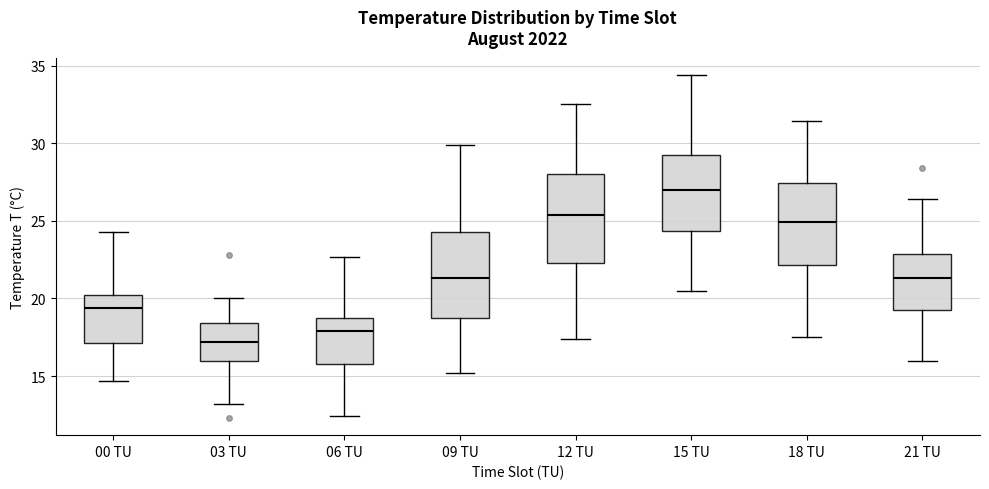

Reading left to right, transcribe this box plot: for each box, give where its median line is, the range the box spans, and where its two whiskers end, as read against the y-axis. The values are not printed on the chart, so give them approximately, as read against the axis.

00 TU: median 19.5, box 17.0 to 20.0, whiskers 14.5 to 24.5
03 TU: median 17.0, box 16.0 to 18.5, whiskers 13.0 to 20.0
06 TU: median 18.0, box 16.0 to 19.0, whiskers 12.5 to 22.5
09 TU: median 21.5, box 19.0 to 24.5, whiskers 15.0 to 30.0
12 TU: median 25.5, box 22.5 to 28.0, whiskers 17.5 to 32.5
15 TU: median 27.0, box 24.5 to 29.5, whiskers 20.5 to 34.5
18 TU: median 25.0, box 22.0 to 27.5, whiskers 17.5 to 31.5
21 TU: median 21.5, box 19.5 to 23.0, whiskers 16.0 to 26.5